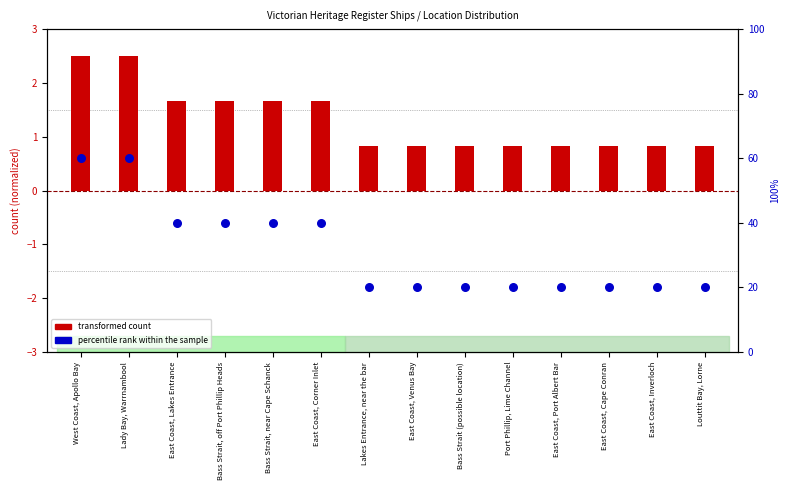

What is the change in value from West Coast, Apollo Bay to East Coast, Inverloch?

-40